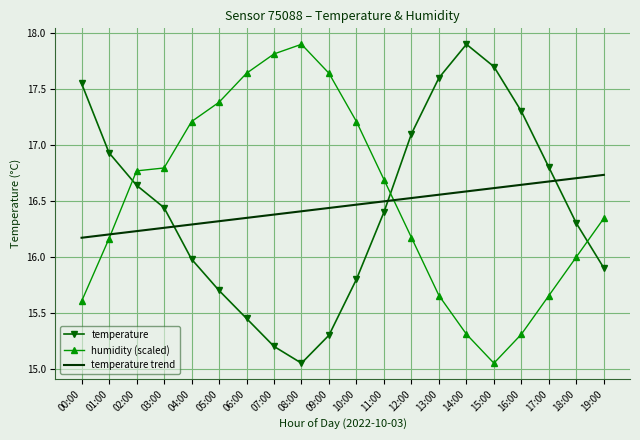

The humidity (scaled) series shows 11.5 at 02:00. True or false?

False